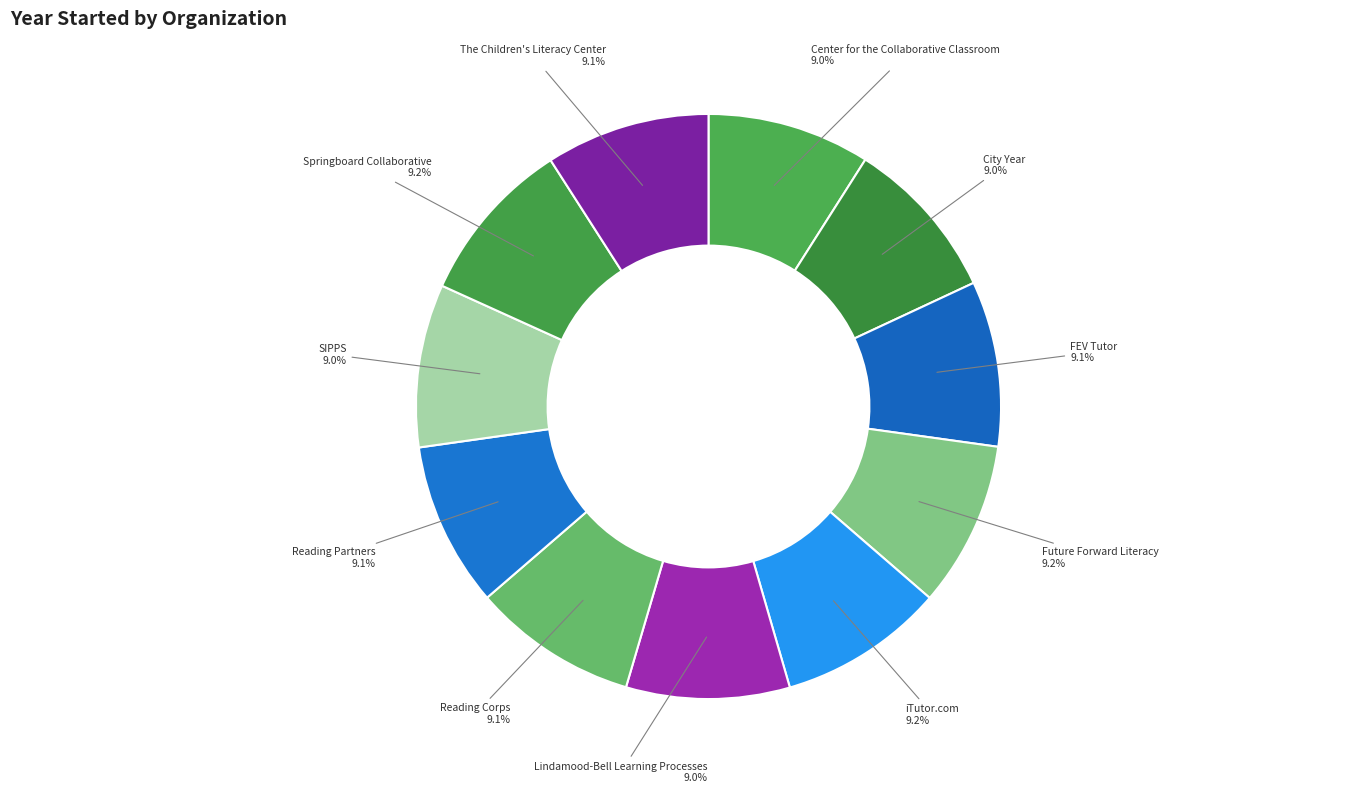

Which slice is the smallest?

Center for the Collaborative Classroom